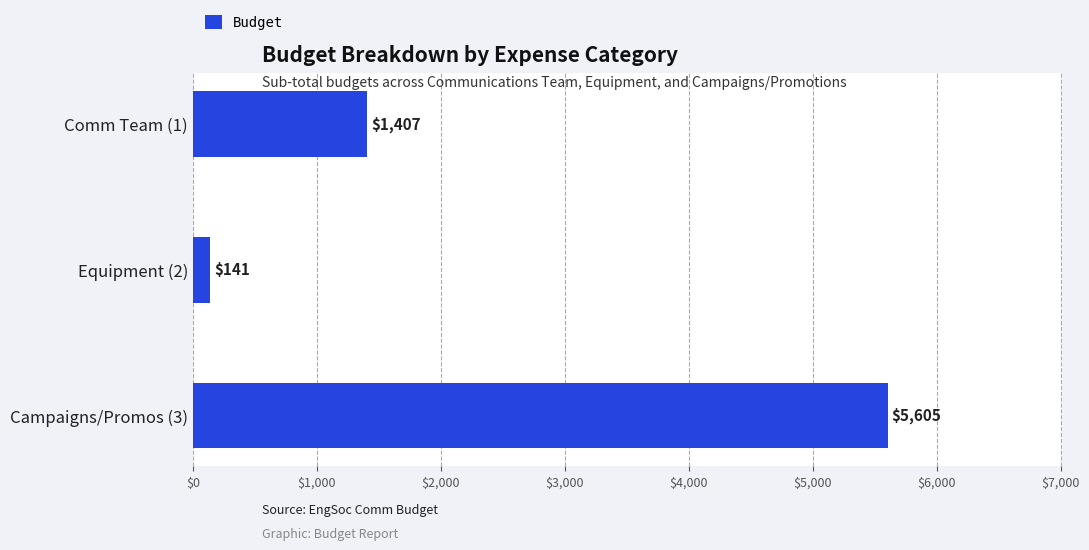

What is the label of the 2nd bar from the top?

Equipment (2)